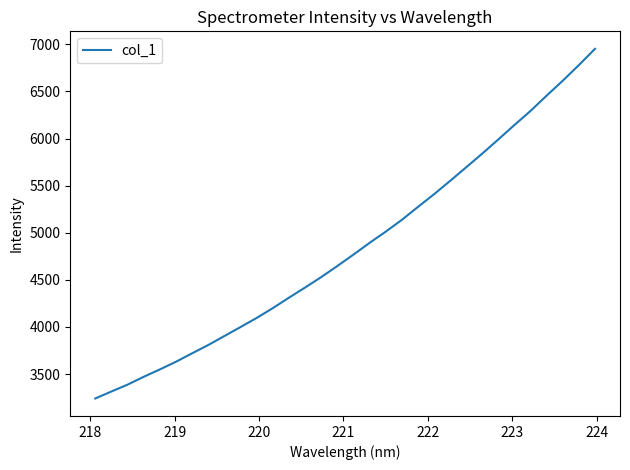

What is the difference between the maximum and minimum values?

3711.7